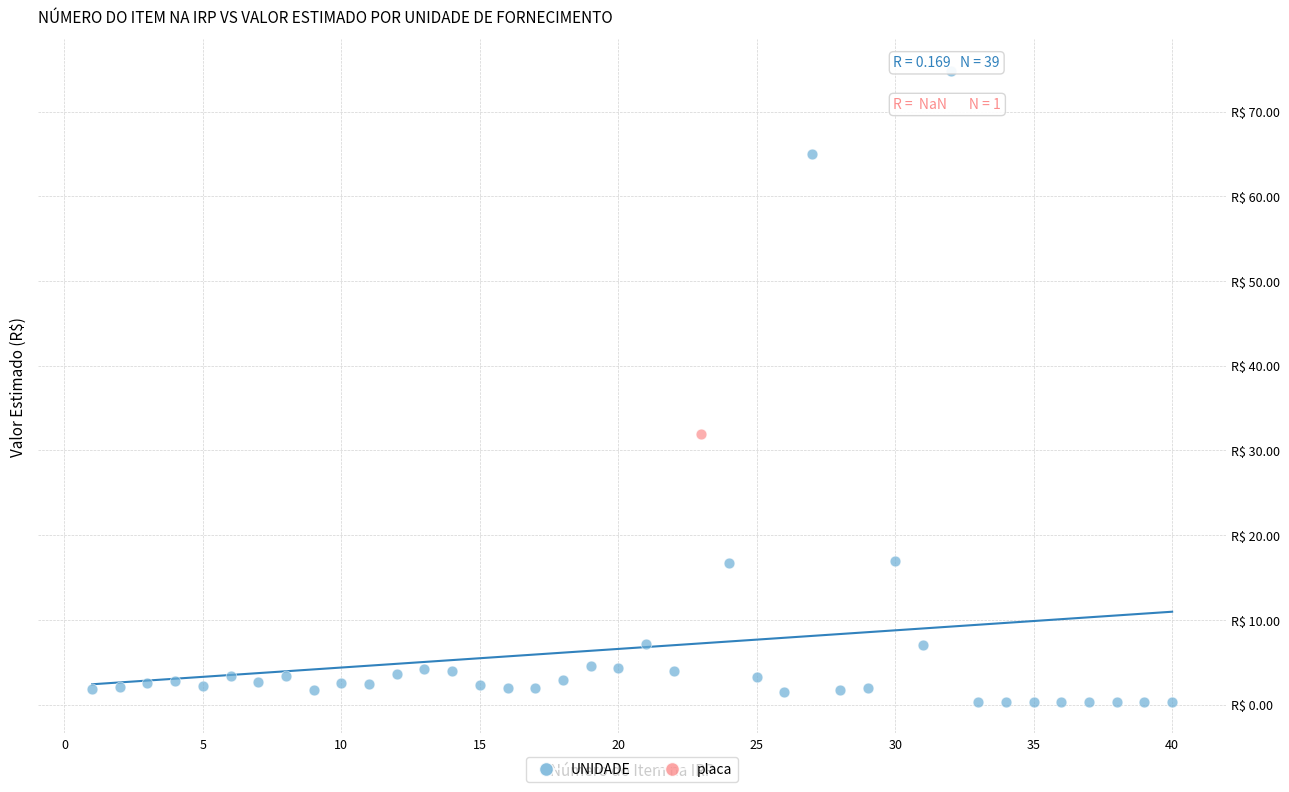

What are all the series names shown in the legend?

UNIDADE, placa